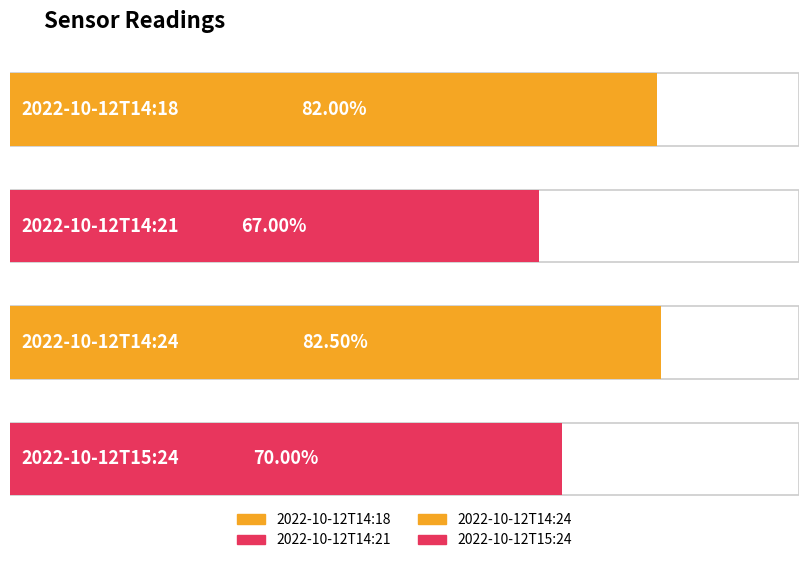

Which label corresponds to the smallest value in the chart?

2022-10-12T14:21